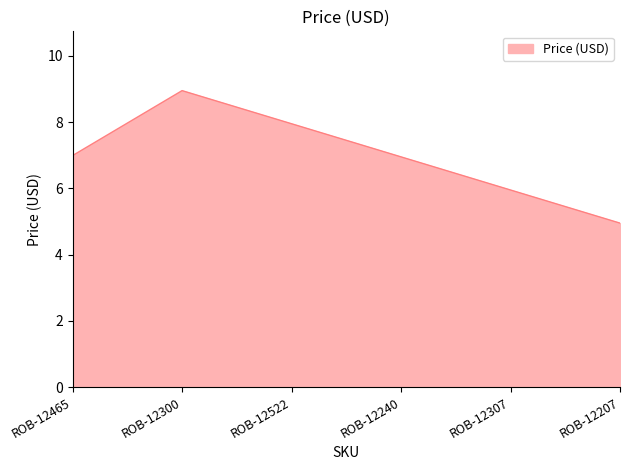

Is it true that the value at ROB-12240 is 7.0?

True